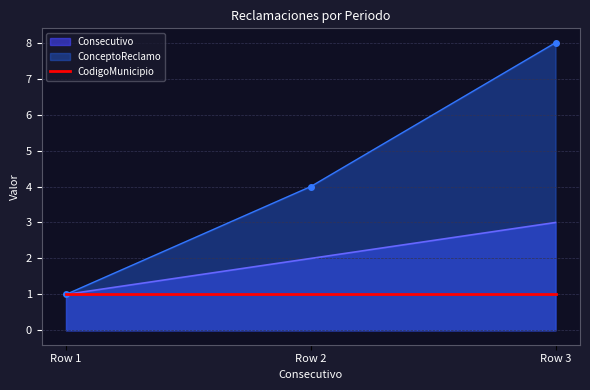

Between Row 2 and Row 3, which series saw the biggest shift?

ConceptoReclamo